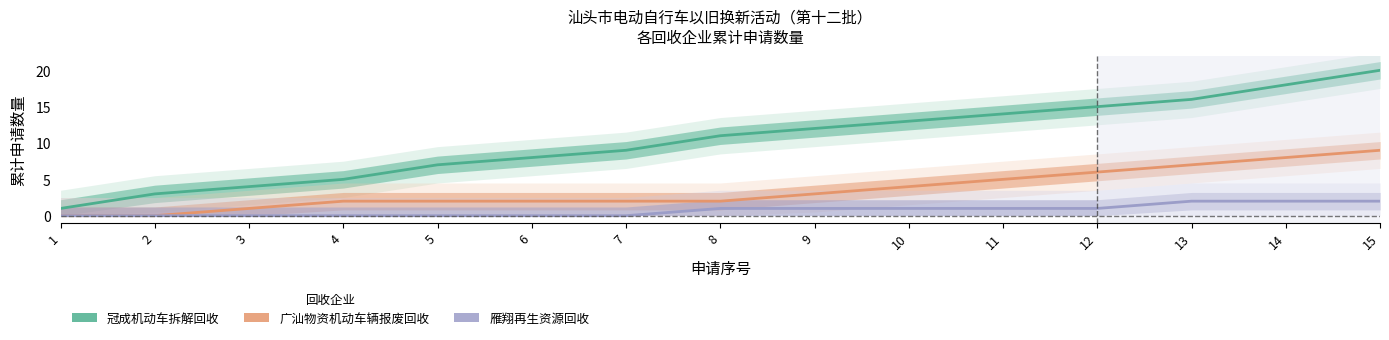

What is the difference between the 广汕物资机动车辆报废回收 values at 6 and 10?

2